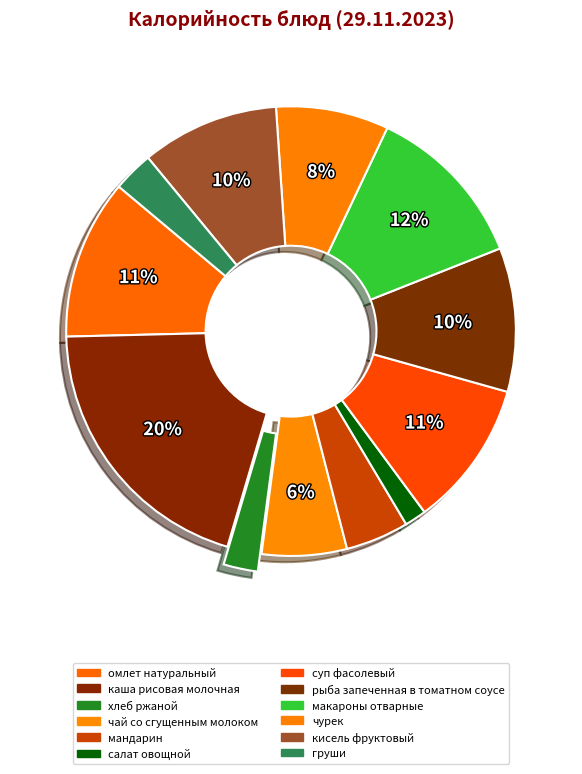

Combined, what portion of the pie is чай со сгущенным молоком and каша рисовая молочная?

26.2%